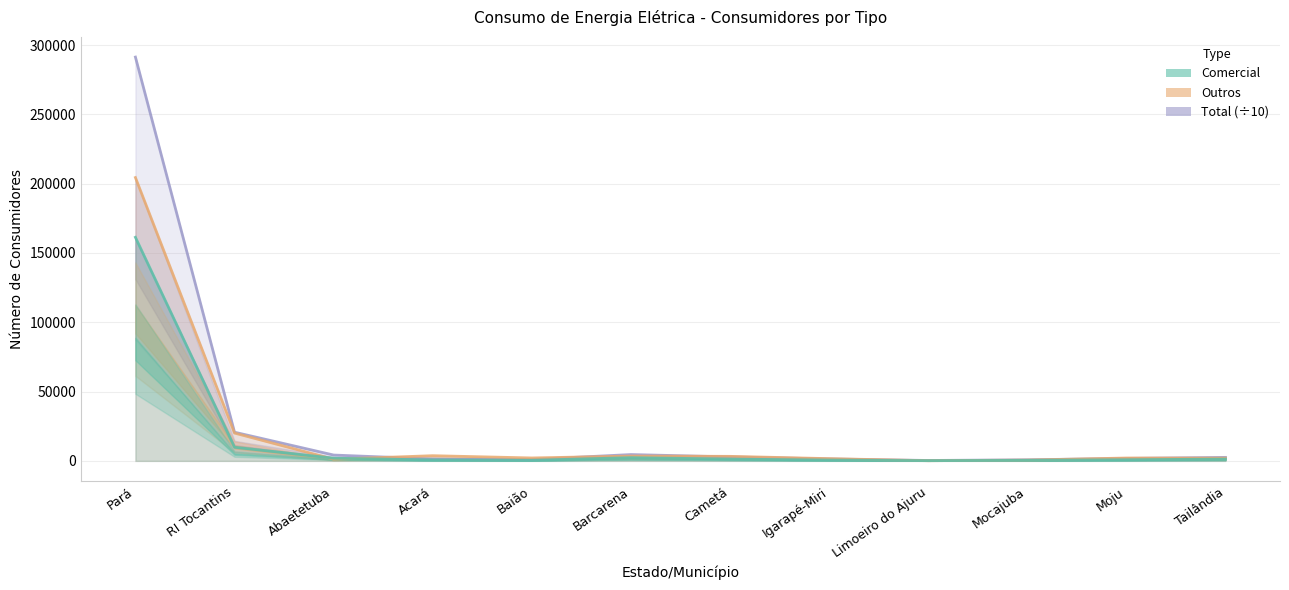

What is the highest value of the Outros series?

204394.0